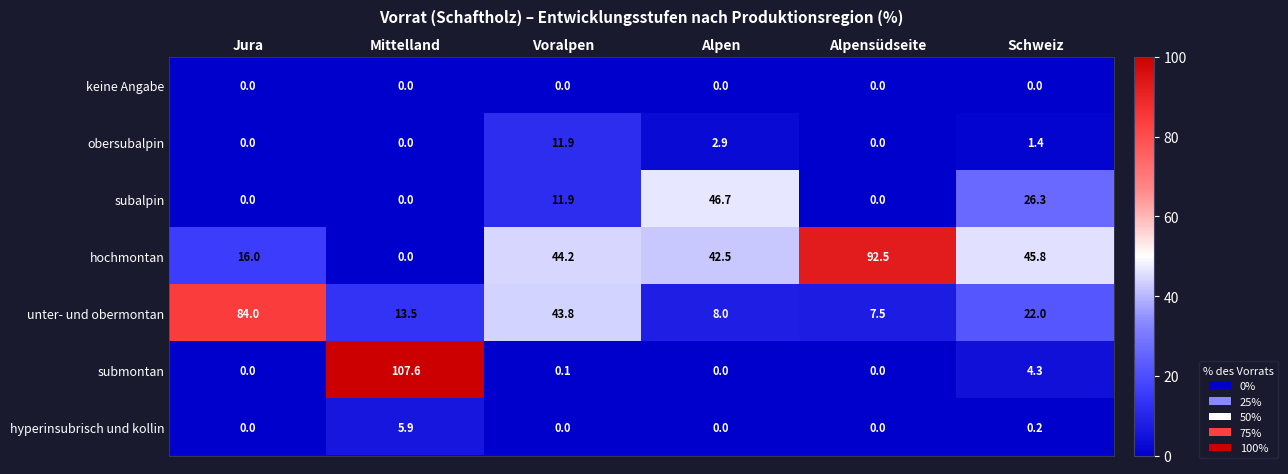

List the series in order of their peak value, lowest first.

keine Angabe, hyperinsubrisch und kollin, obersubalpin, subalpin, unter- und obermontan, hochmontan, submontan